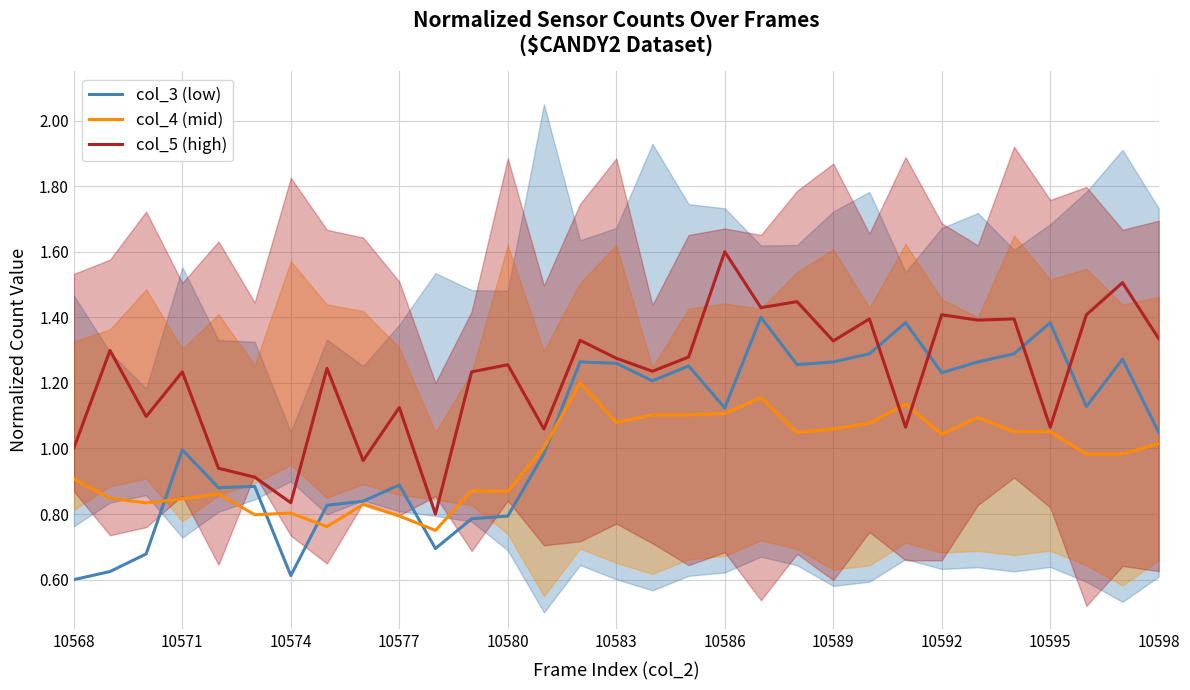

True or false: col_3 (low) has a value of 0.6 at 10592.

False